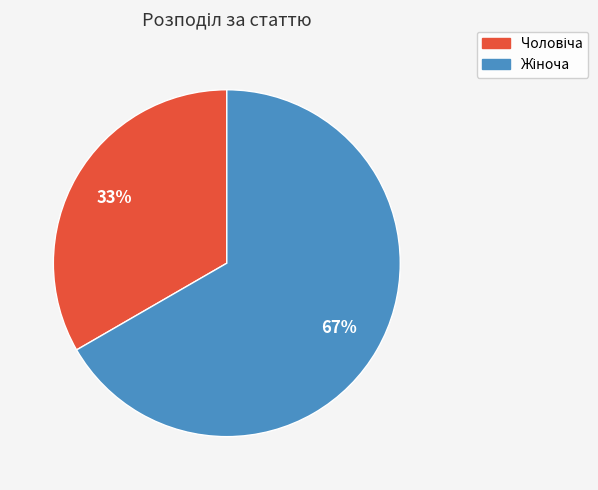

Is there any slice that represents more than half of the pie?

Yes